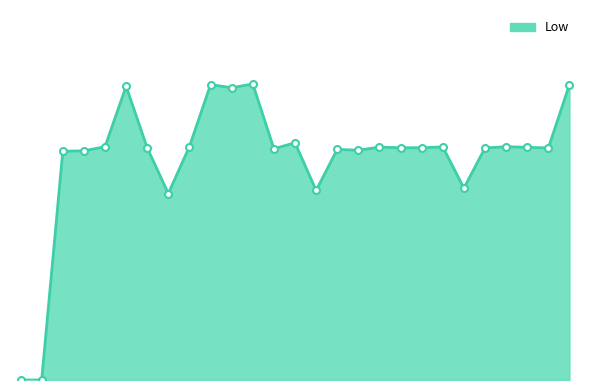

Is this an area chart (filled region under the line)?

Yes